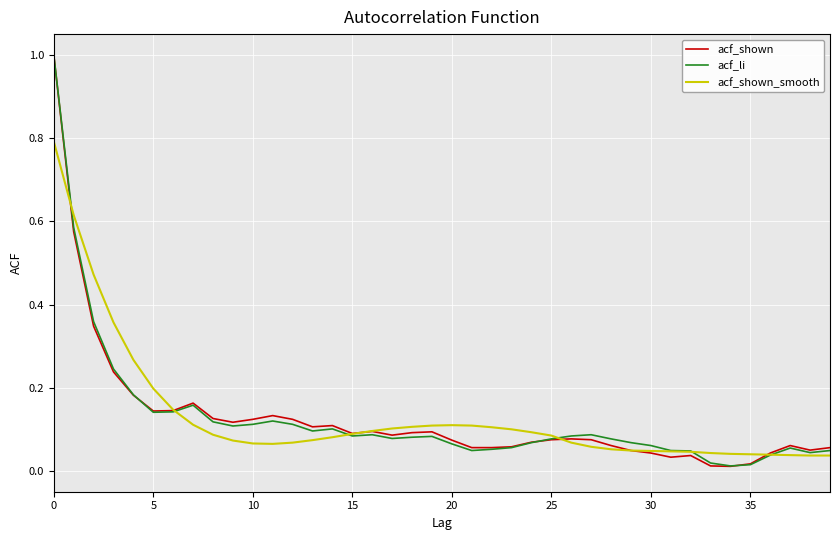

Which series has the largest range (max minus min)?

acf_shown